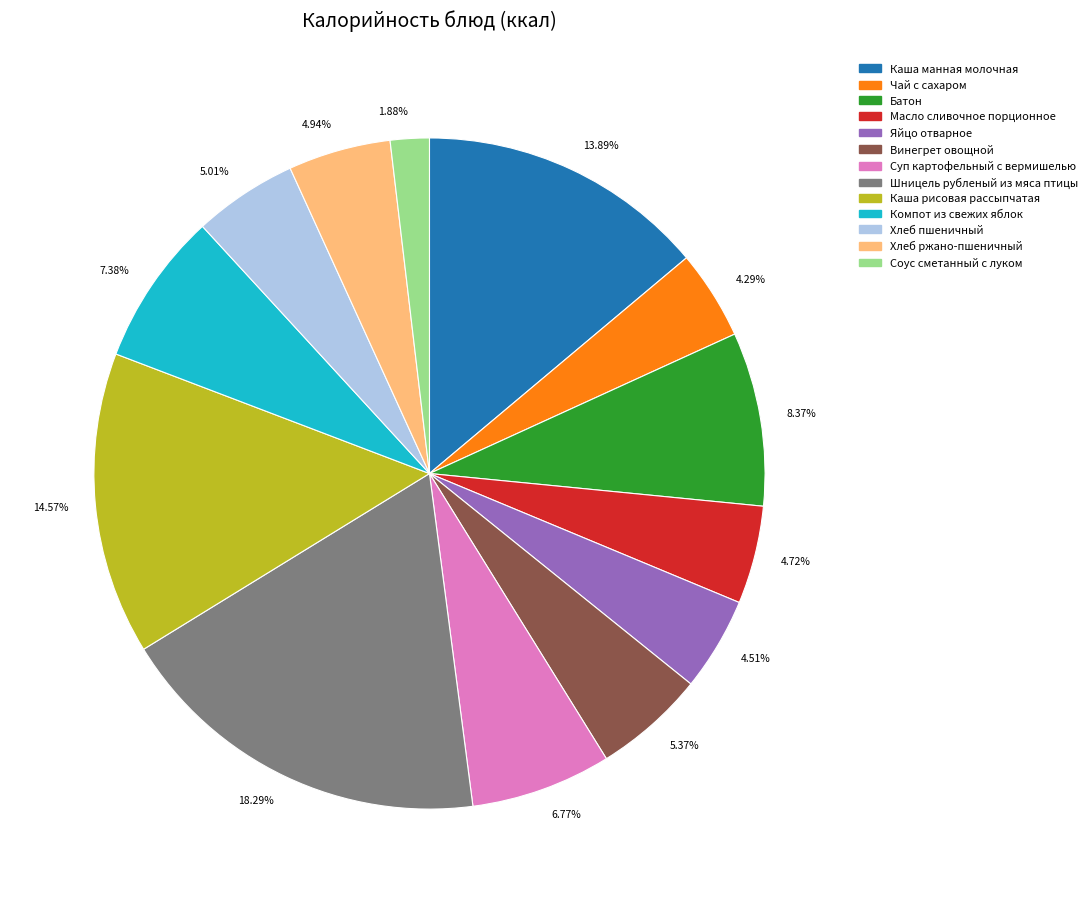

To the nearest percent, what is the average slice percentage?

8%